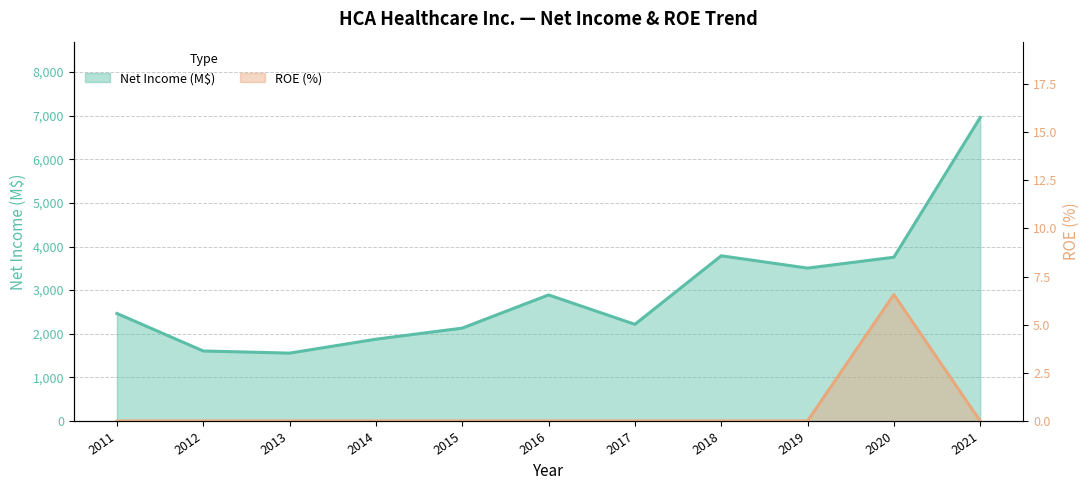

Does the chart display data point markers on the line(s)?

No